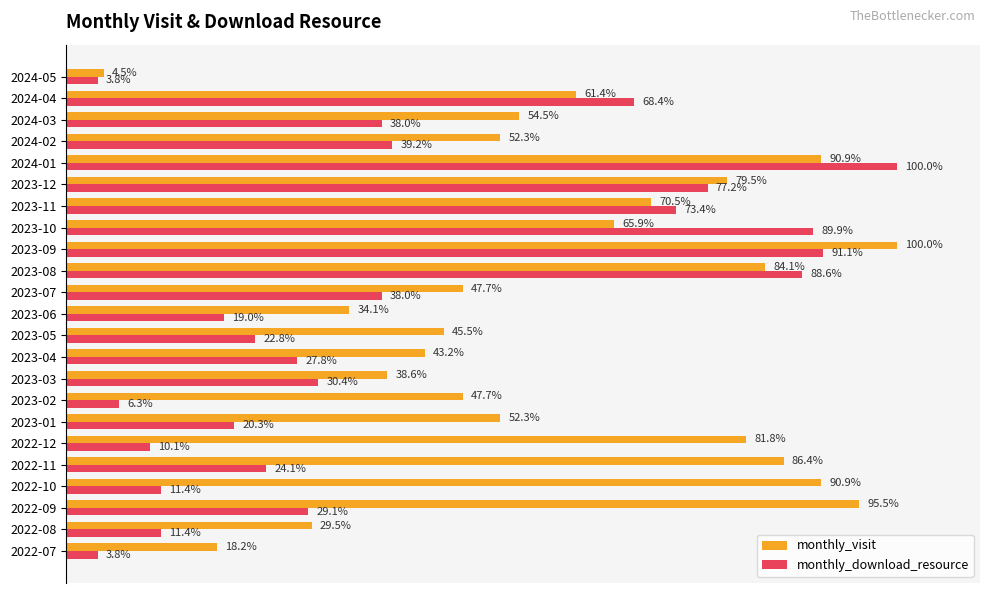

At which label does monthly_download_resource reach its peak?

2024-01